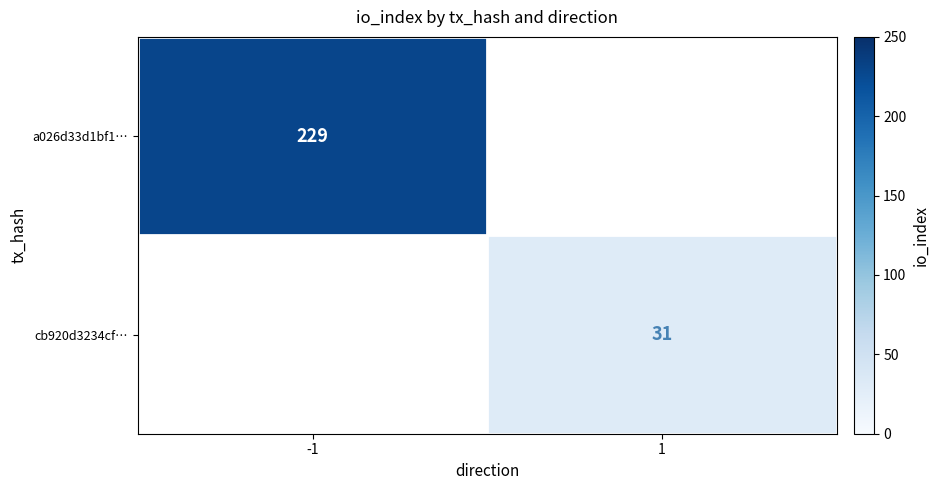

At how many categories does at least one series exceed 124?

1